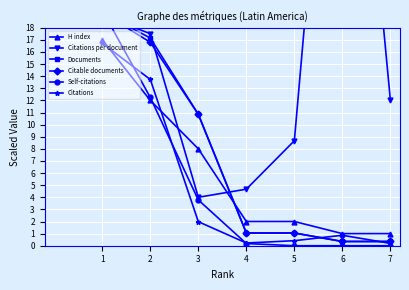

In Citations per document, how many points are higher than both neighbors (excluding endpoints)?

1